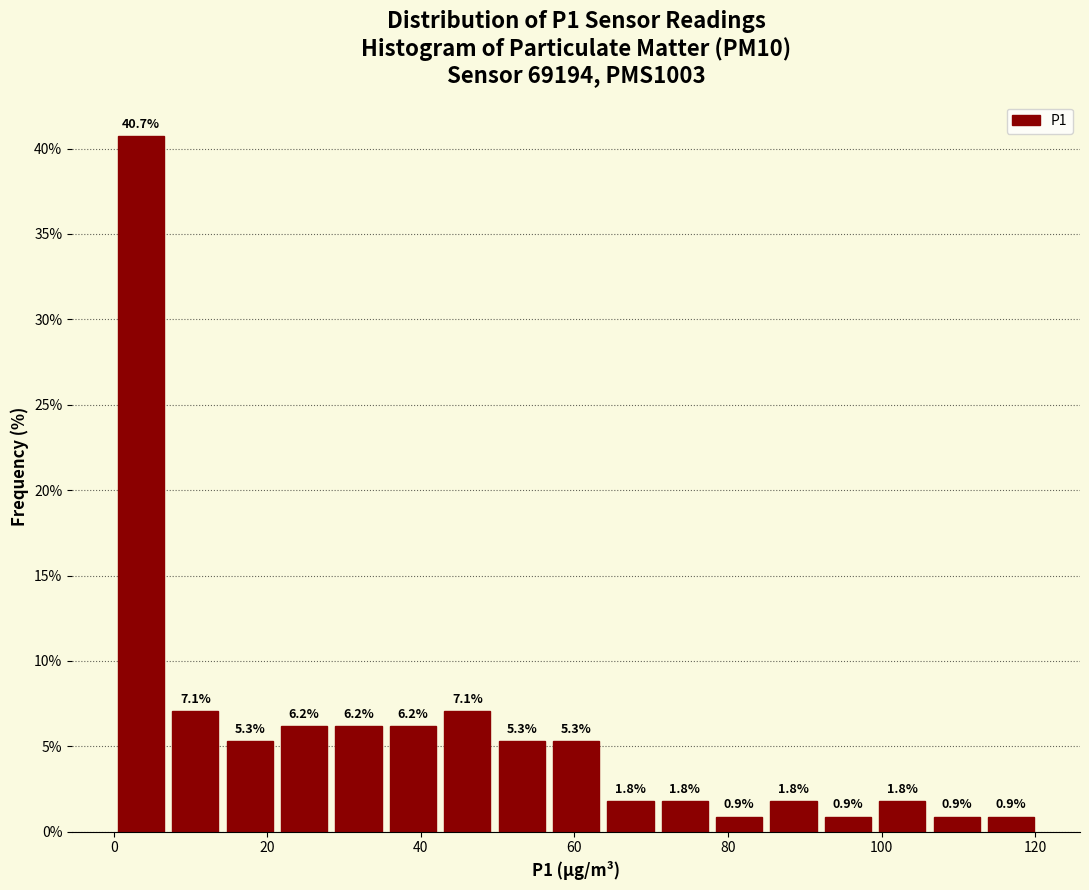

Read against the x-axis, roughly where is the centre of the tallest bar?

4